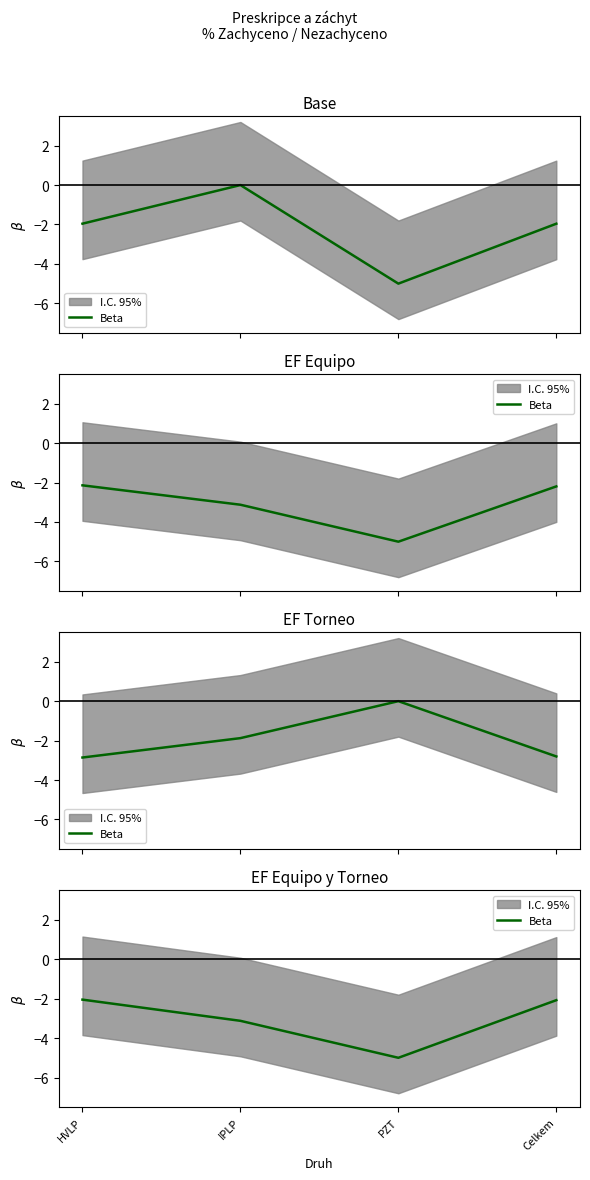

What is the sum of the values at IPLP and HVLP?

-5.2